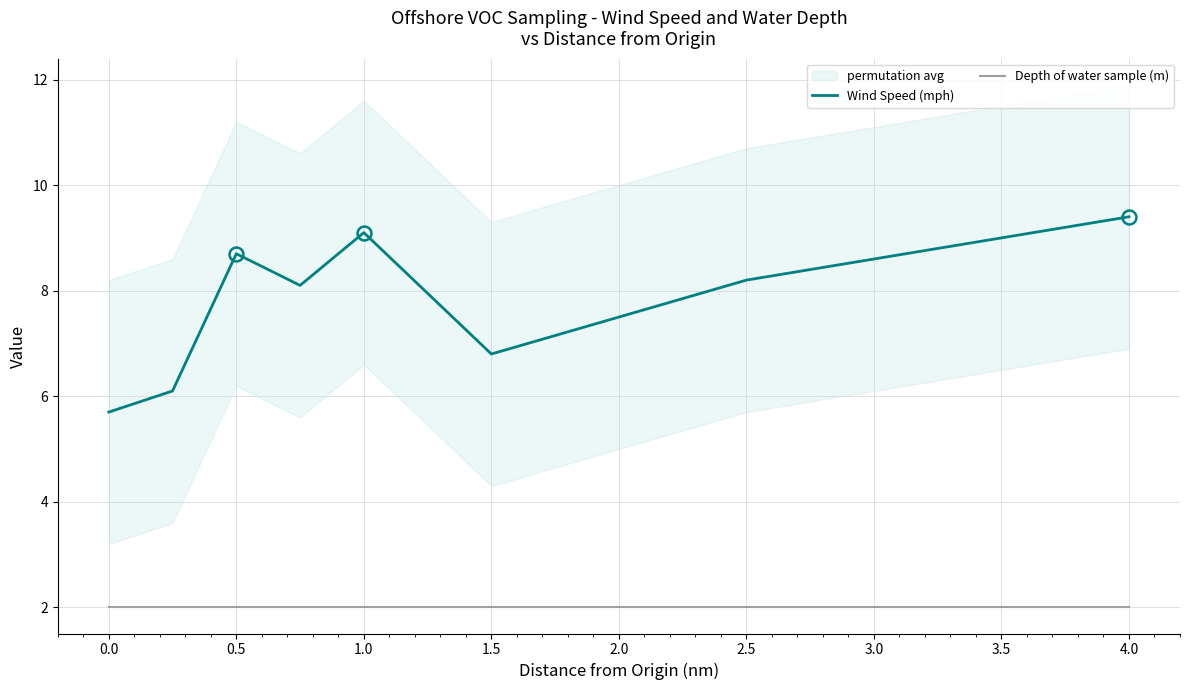

What is the value of the Wind Speed (mph) point at the 2nd from the left?

6.1